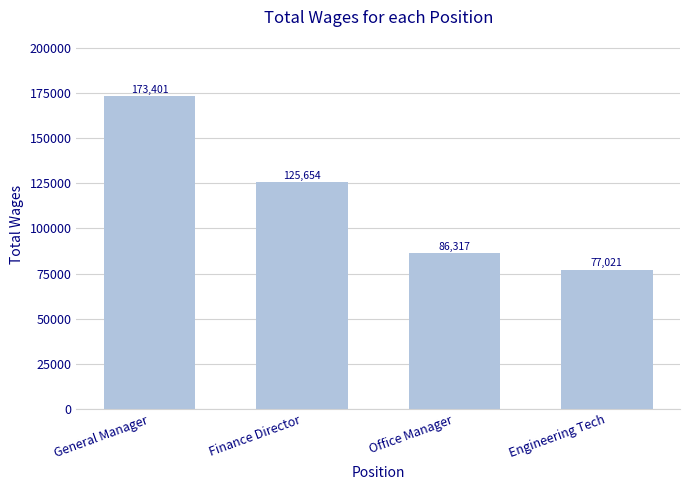

What is the change in value from General Manager to Engineering Tech?

-96380